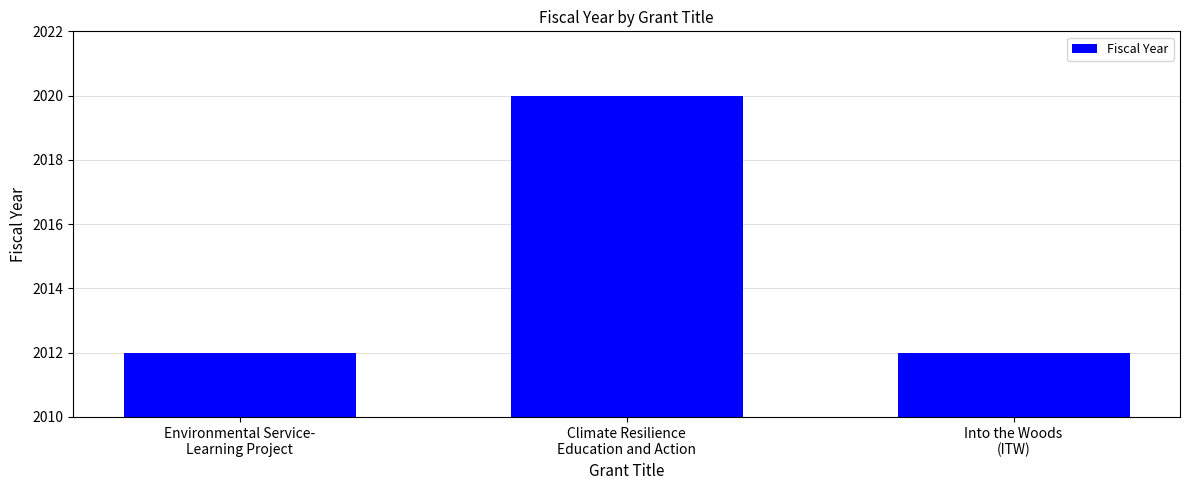

Reading left to right, what are all the values shown in this chart?

2012	2020	2012